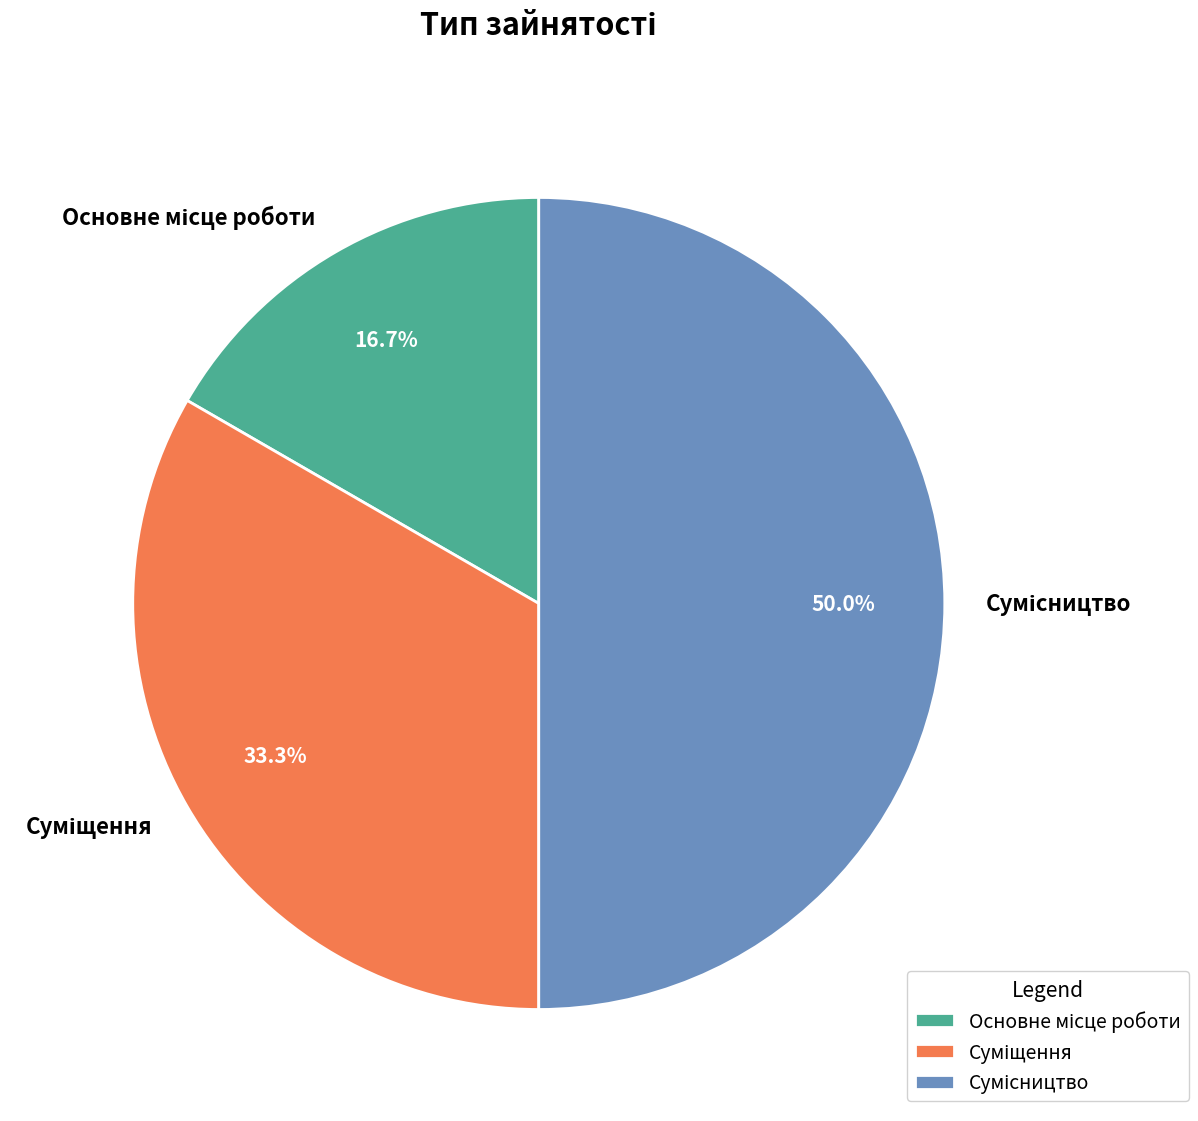

Do Суміщення and Основне місце роботи together represent more than half of the pie?

No